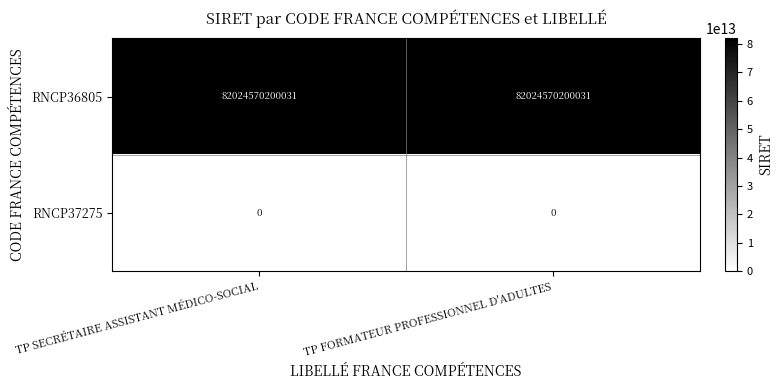

True or false: RNCP37275 has a value of 0 at TP SECRÉTAIRE ASSISTANT MÉDICO-SOCIAL.

True